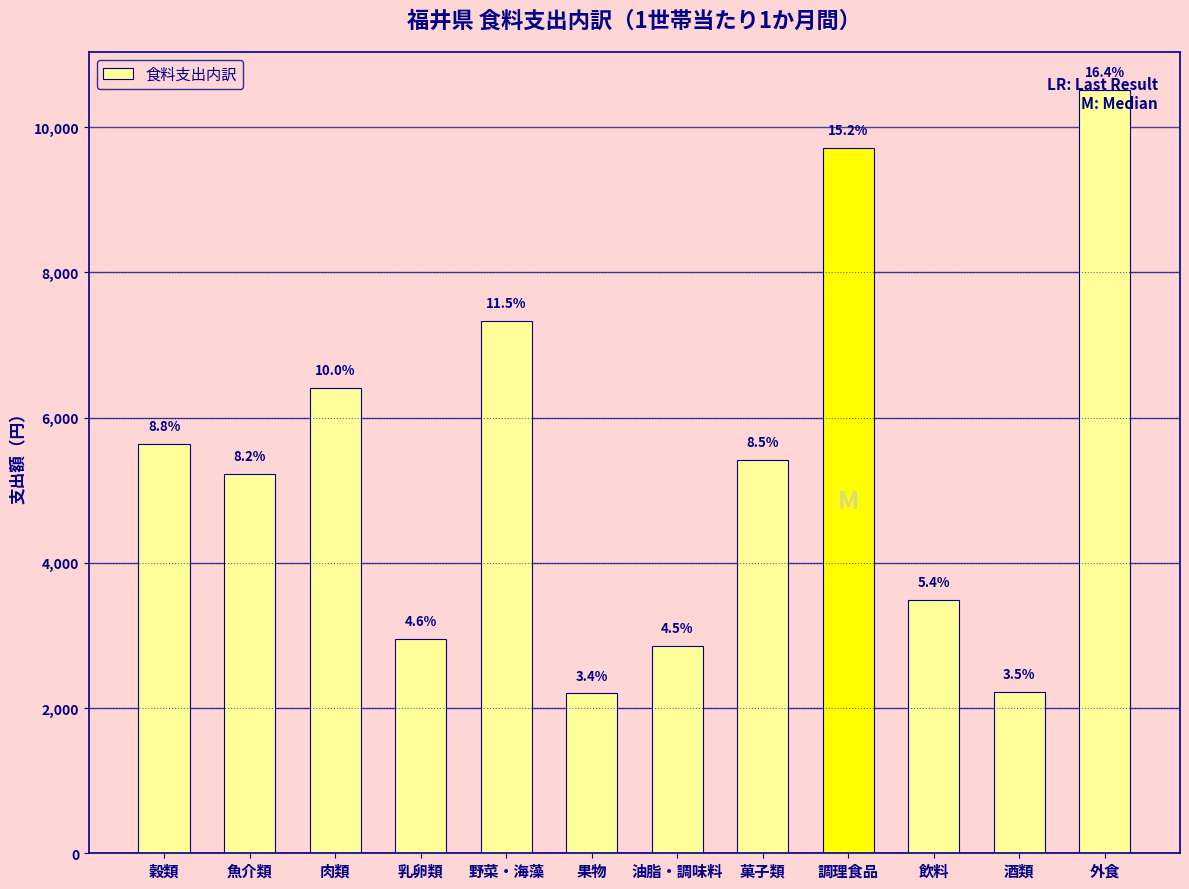

How many bars are there in total?

12